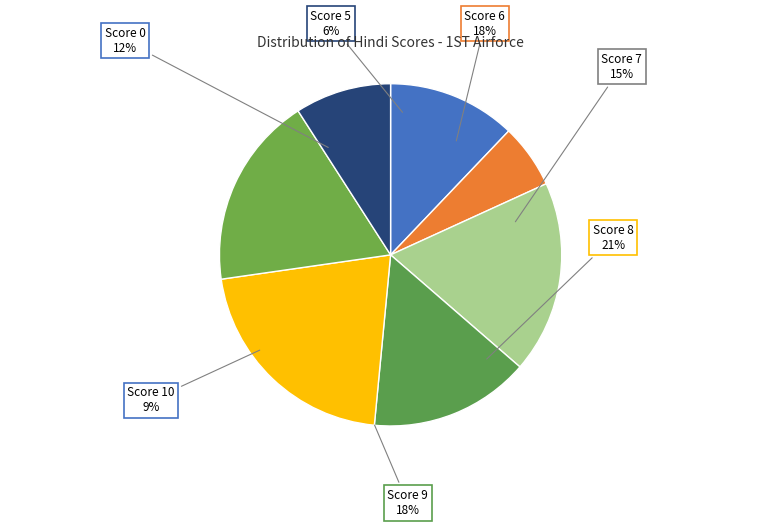

To the nearest percent, what is the combined percentage of Score 7 and Score 8?

36%